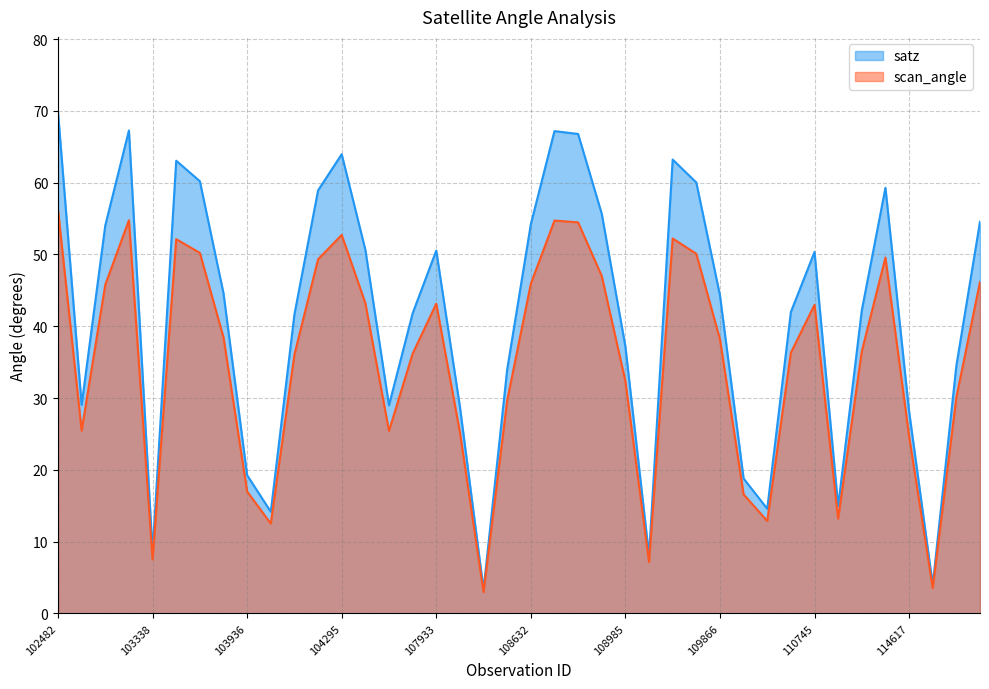

What is the smallest value displayed?

3.0